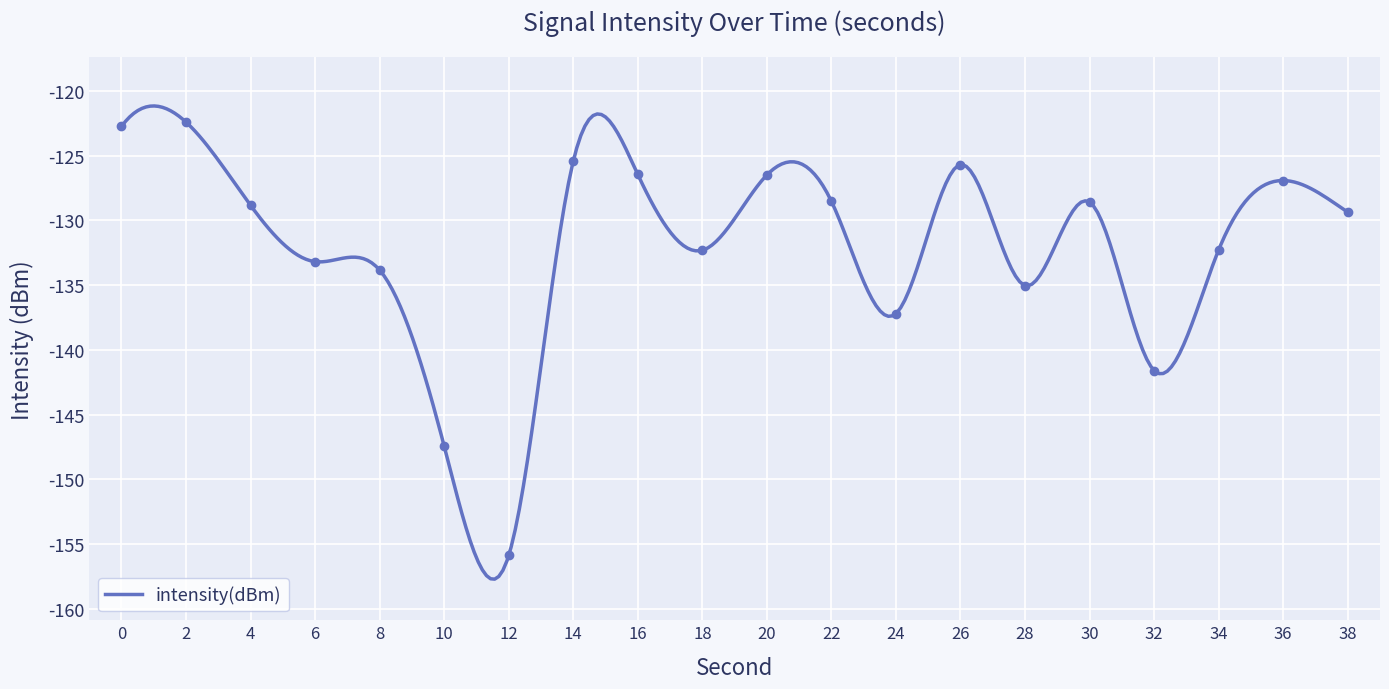

How many values exceed -128?

7